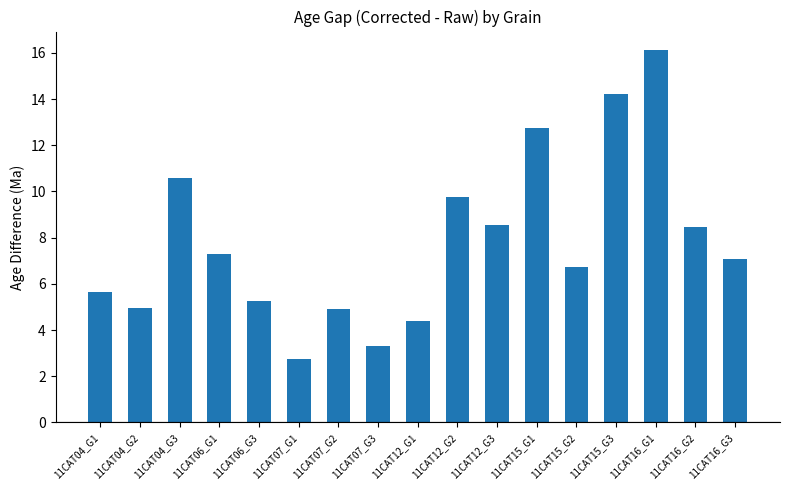

At which label does the data first exceed 7?

11CAT04_G3